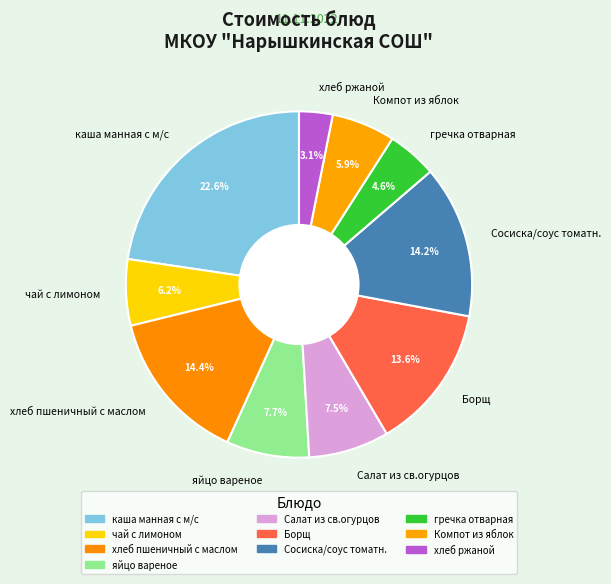

Is there any slice that represents more than half of the pie?

No